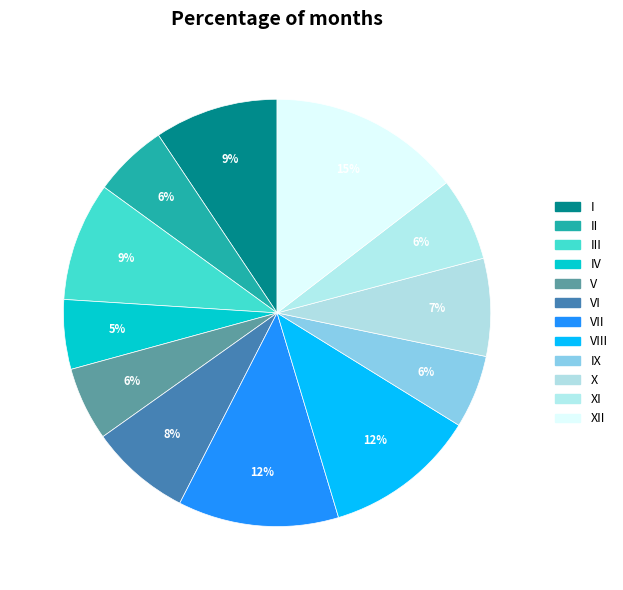

How many segments does this pie chart have?

12